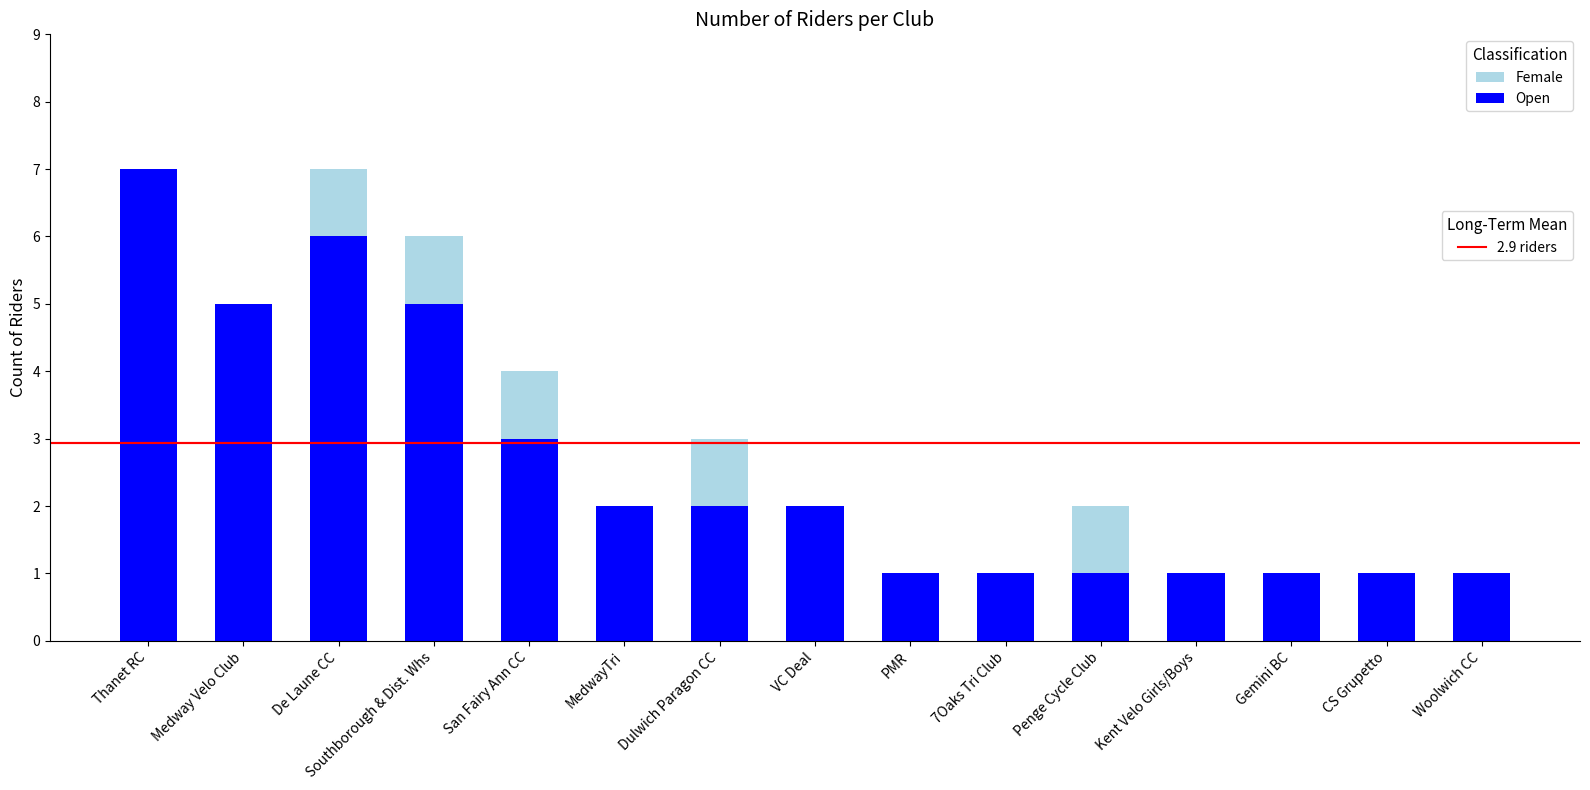

What is the total value across all series at De Laune CC?

7